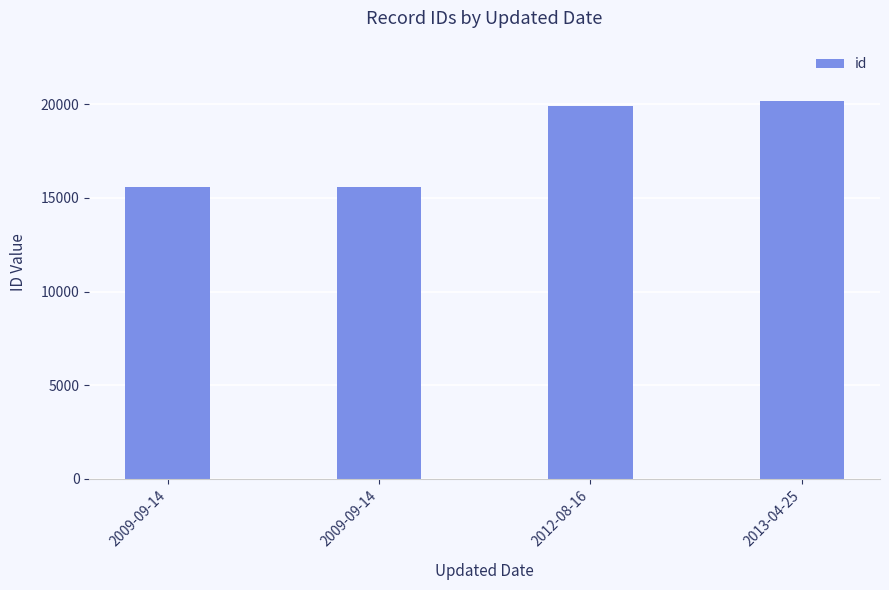

Rank the categories by value from lowest to highest.

2009-09-14, 2009-09-14, 2012-08-16, 2013-04-25